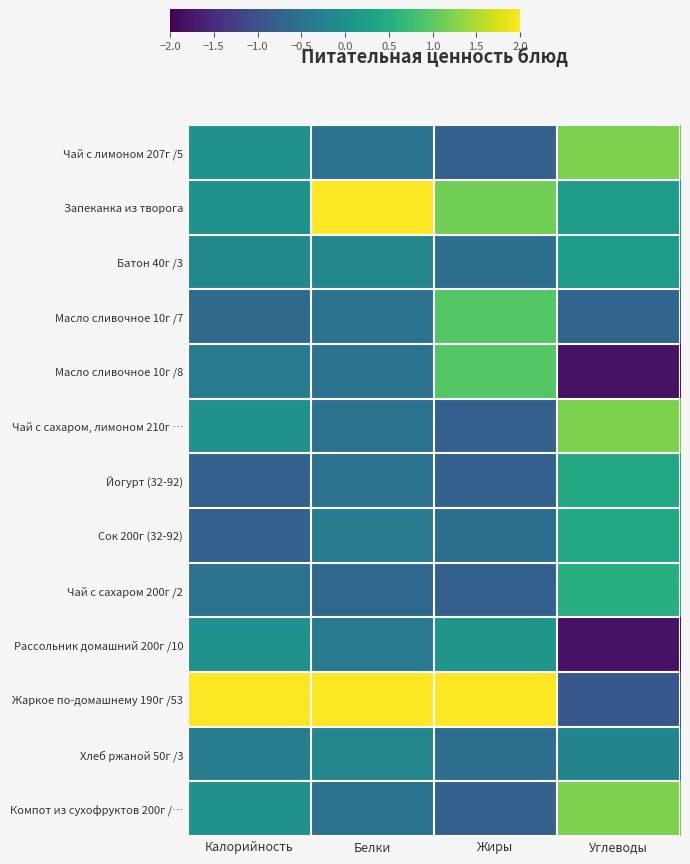

At Белки, list the series in order from largest to smallest.

Жаркое по-домашнему 190г /53, Запеканка из творога, Батон 40г /3, Хлеб ржаной 50г /3, Сок 200г (32-92), Рассольник домашний 200г /10, Чай с лимоном 207г /5, Масло сливочное 10г /7, Масло сливочное 10г /8, Чай с сахаром, лимоном 210г …, Йогурт (32-92), Компот из сухофруктов 200г /…, Чай с сахаром 200г /2